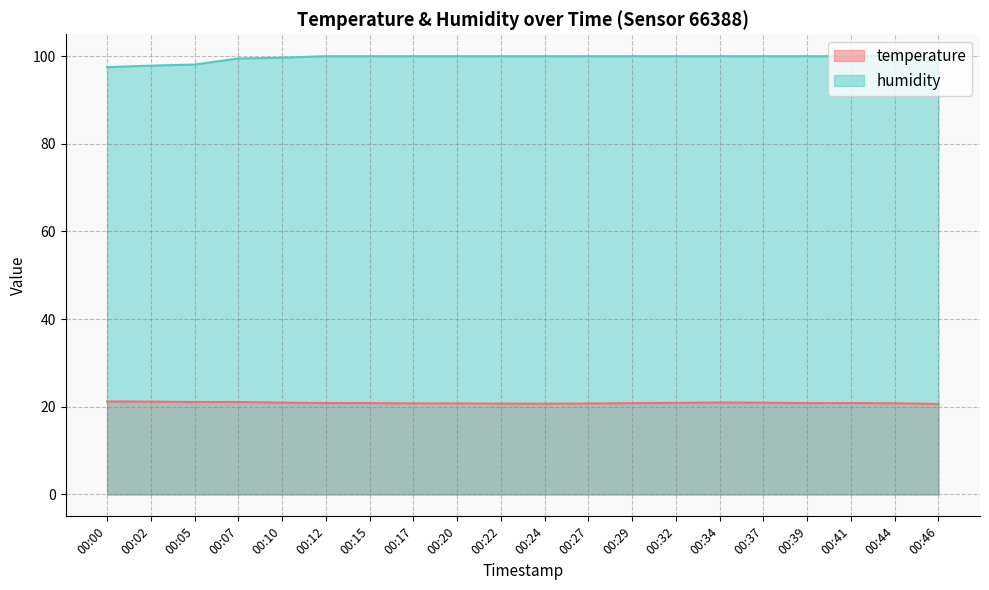

List the series in order of their overall mean, highest first.

humidity, temperature